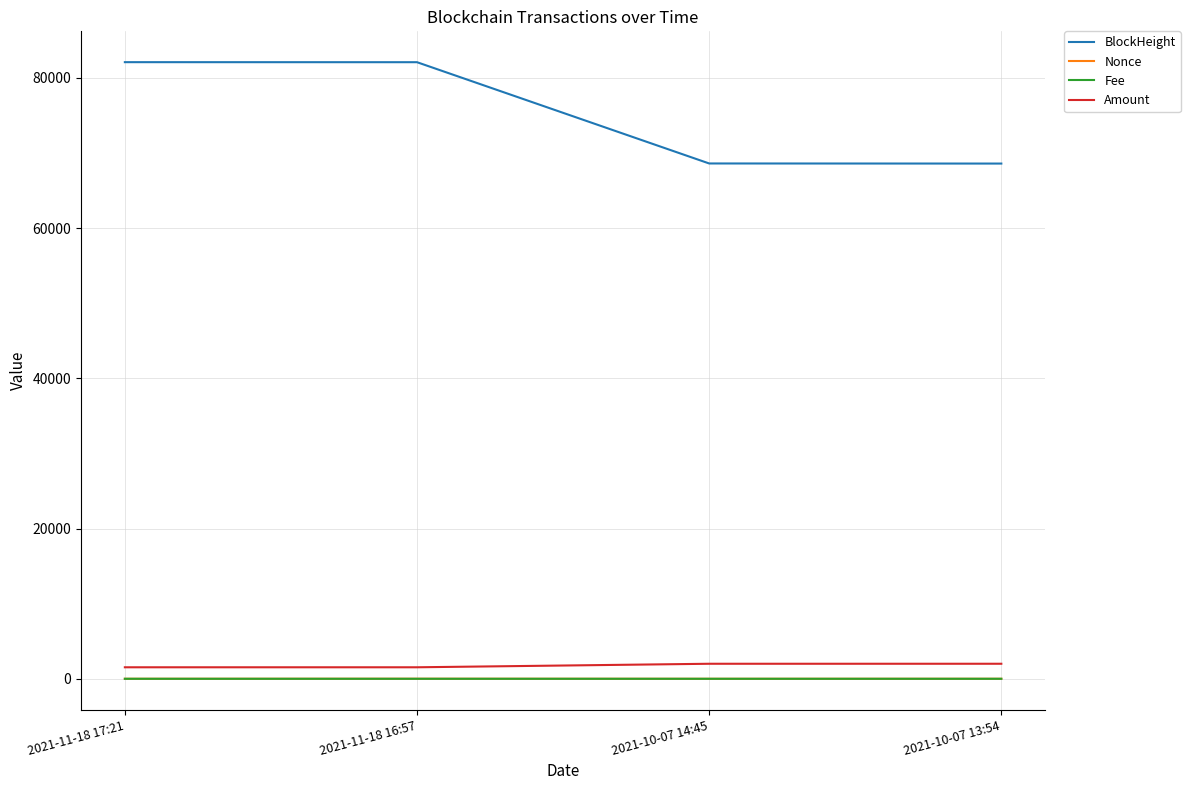

What is the difference between the highest and lowest values at 2021-10-07 14:45?

68607.0